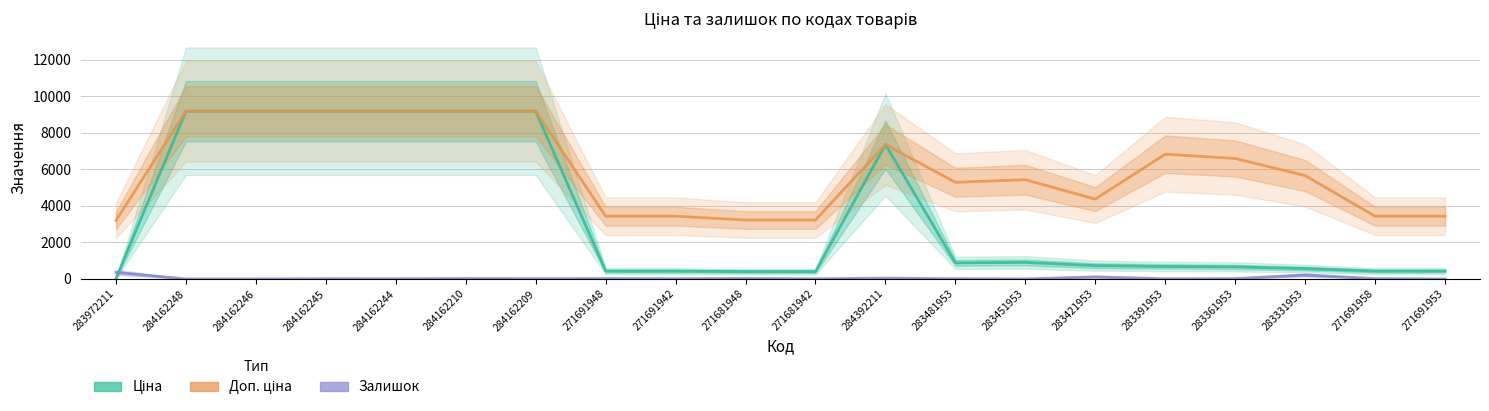

Which has a higher value, 284162209 or 283421953?

284162209